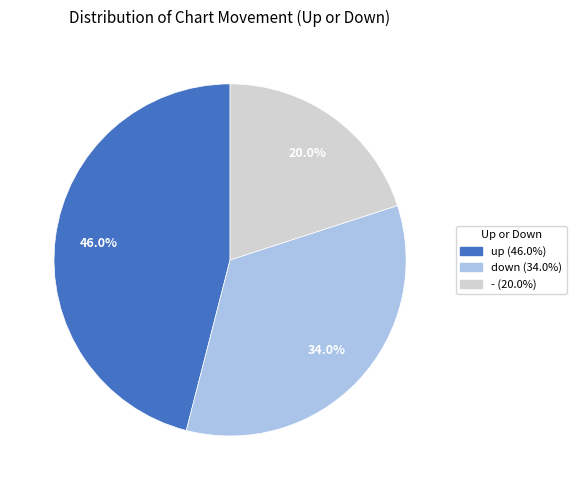

How much of the chart is everything except up?

54.0%